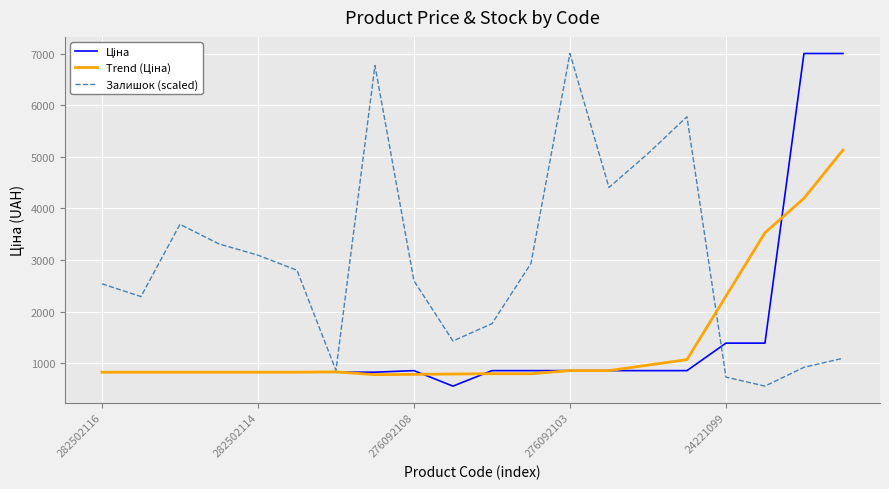

Which series has the largest total across all categories?

Залишок (scaled)